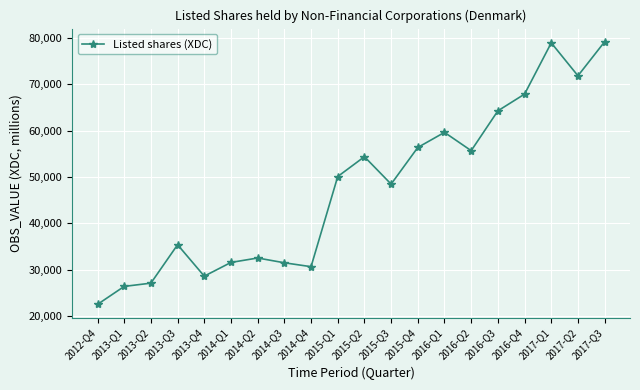

Which label corresponds to the smallest value in the chart?

2012-Q4